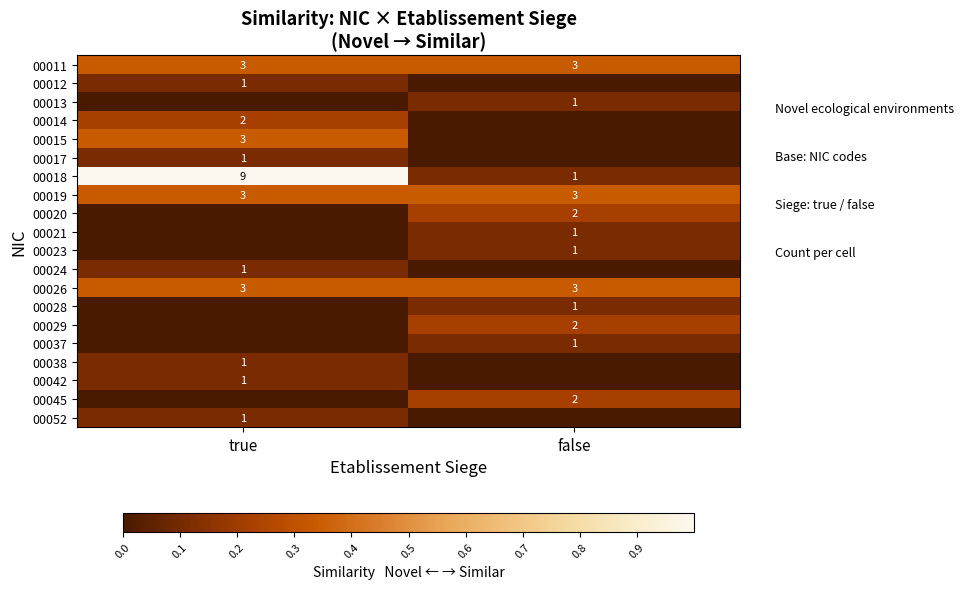

The 00019 series shows 3 at true. True or false?

True